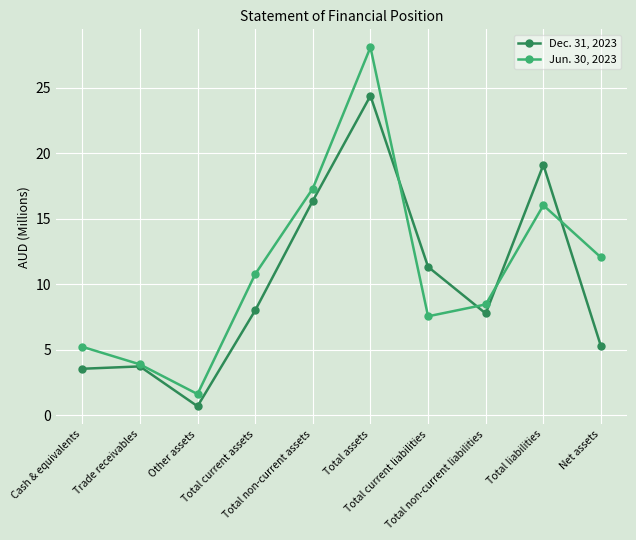

Which series has the largest range (max minus min)?

Jun. 30, 2023